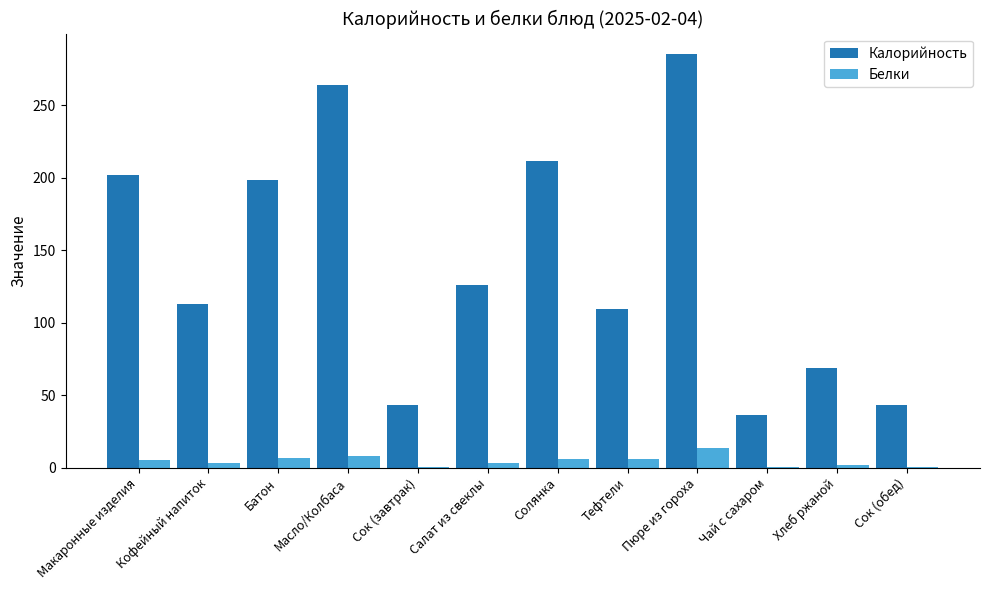

Is it true that Калорийность equals 109.6 at Тефтели?

True